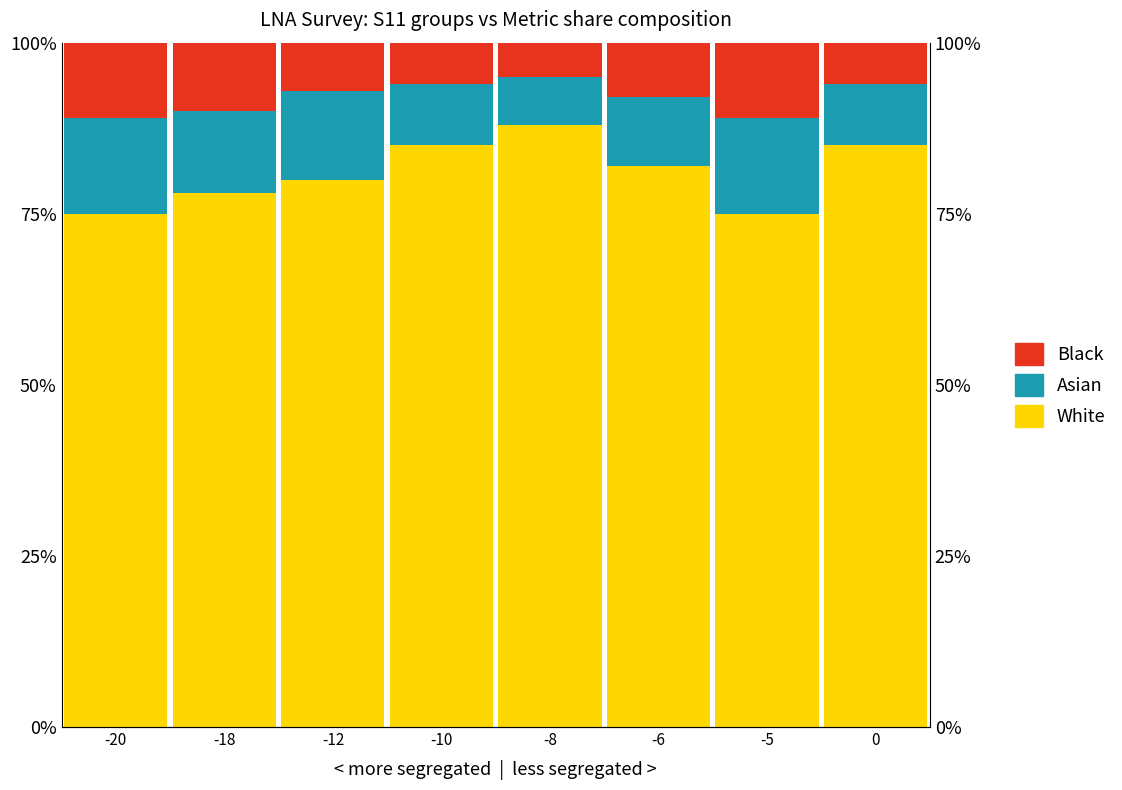

What is the total value across all series at -6?

100